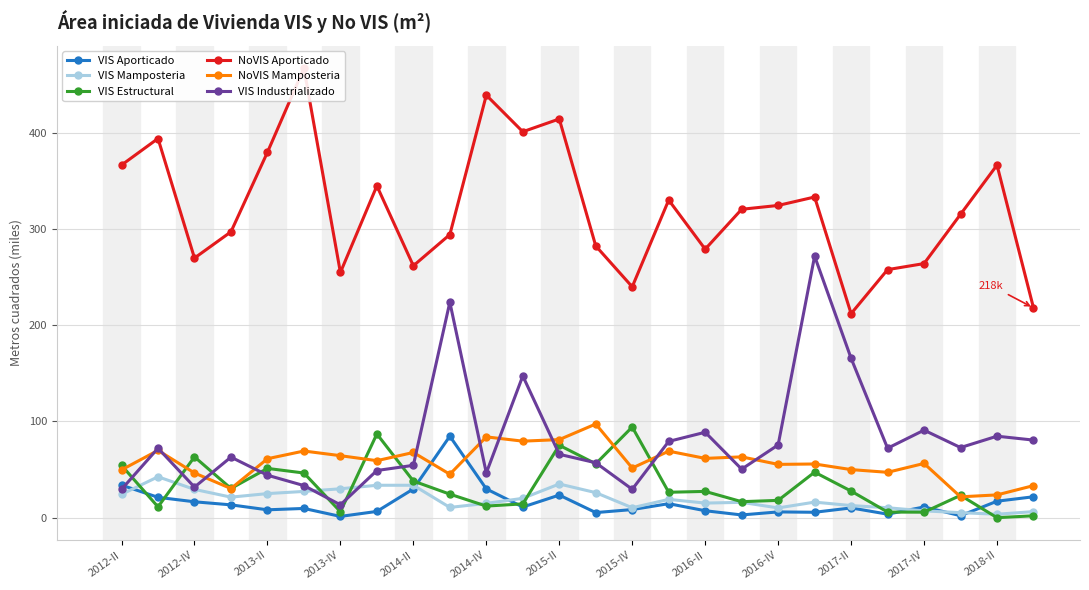

Count the number of data series in this chart.

6